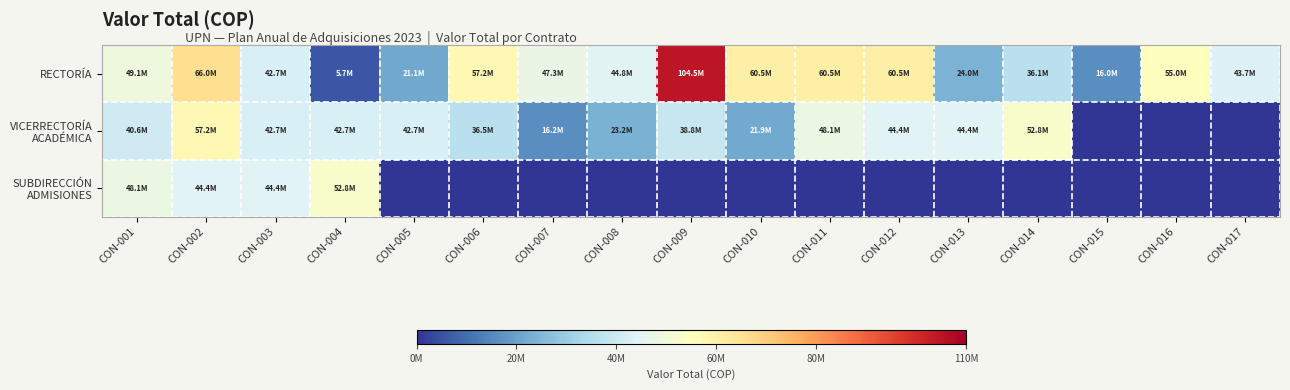

What is the total value across all series at CON-004?

101253333.3